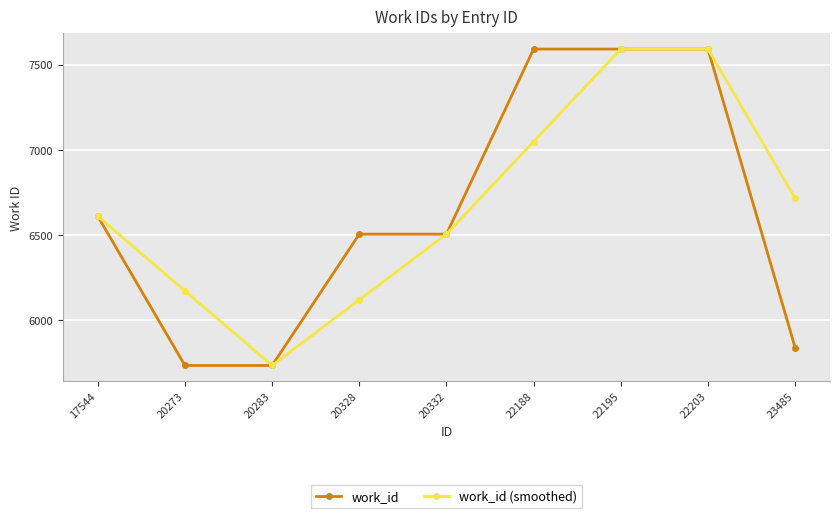

The work_id (smoothed) series shows 6611.0 at 17544. True or false?

True